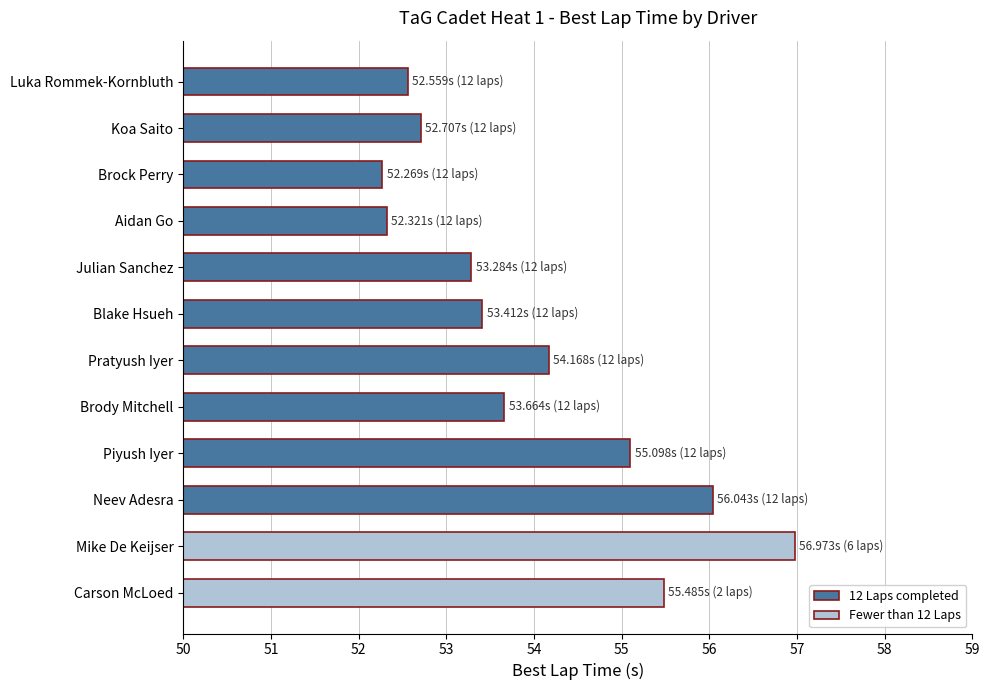

What is the change in value from Pratyush Iyer to Carson McLoed?

+1.3